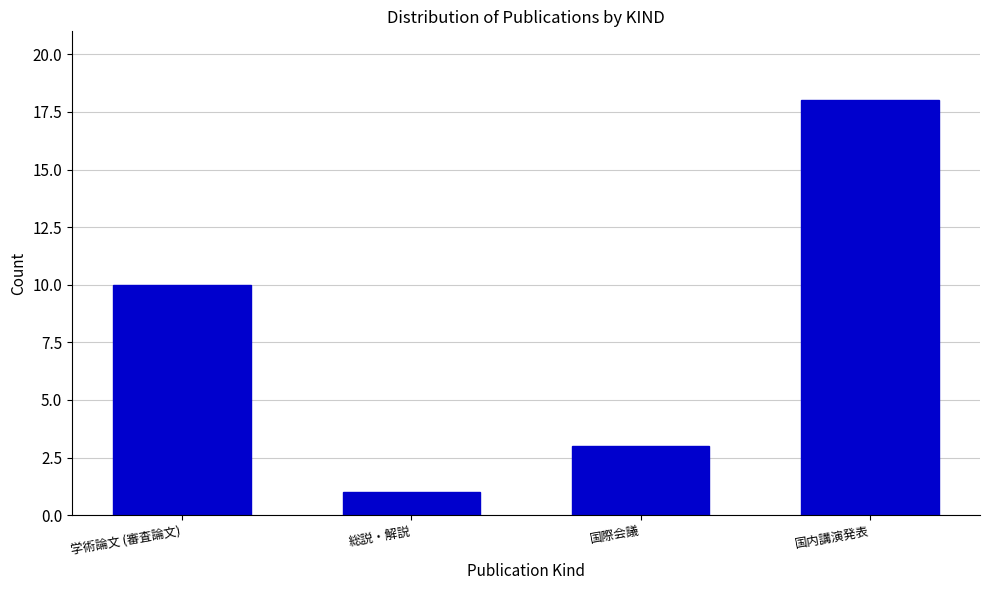

Reading right to left, list all the values displayed in this chart.

国内講演発表=18	国際会議=3	総説・解説=1	学術論文 (審査論文)=10